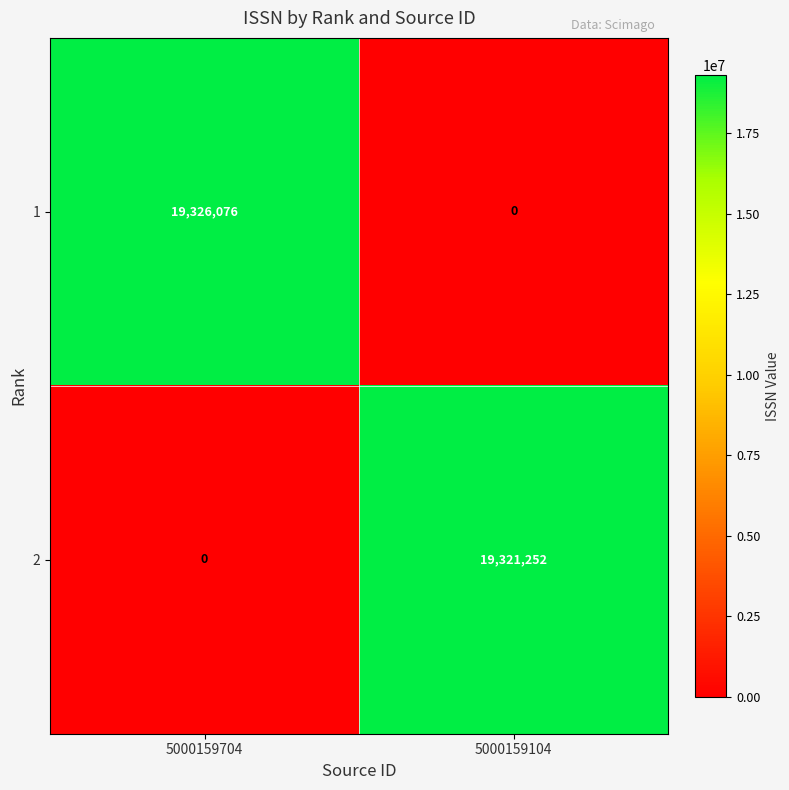

What is the sum of the 2 values at 5000159104 and 5000159704?

19321252